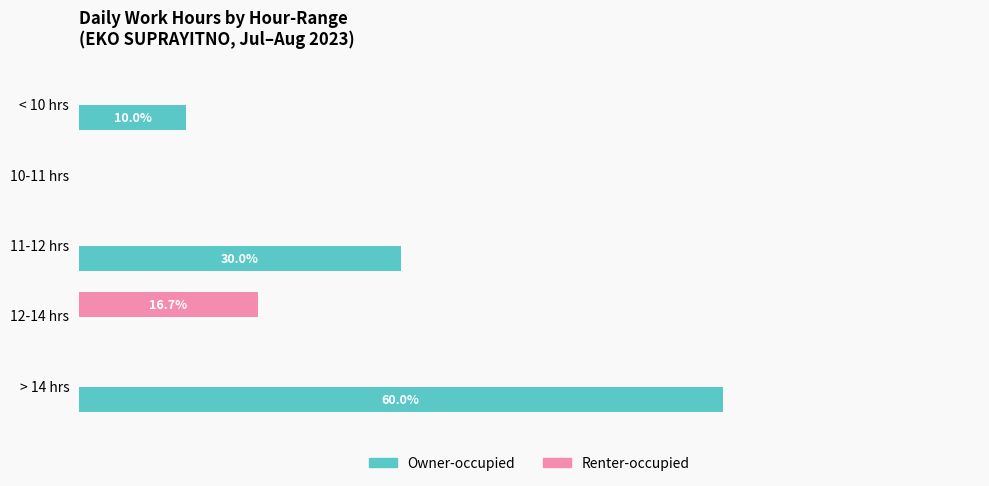

What are all the series names shown in the legend?

Owner-occupied, Renter-occupied